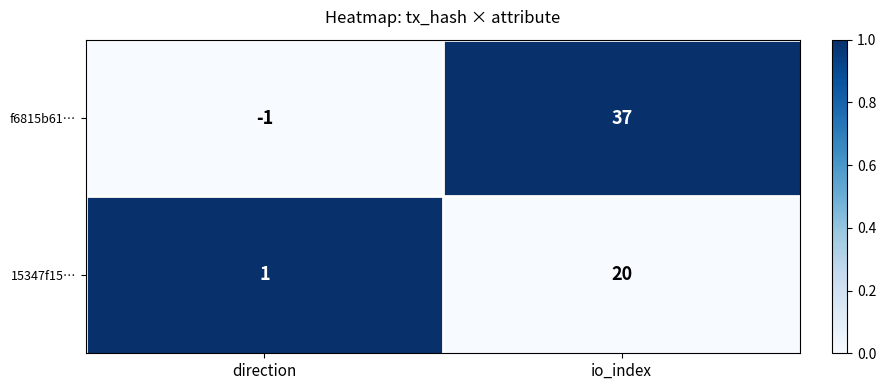

What is the sum of all f6815b61… values?

36